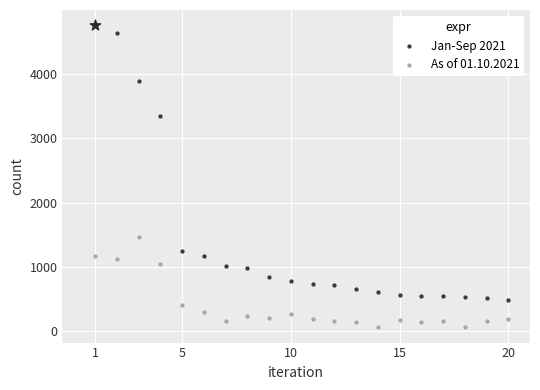

At which category is the sum across all series the highest?

1